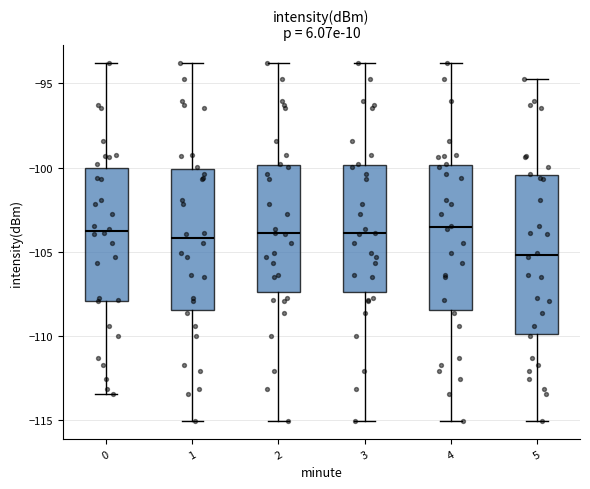

Comparing the boxes themselves (not the whiskers), which one is the tallest?

5